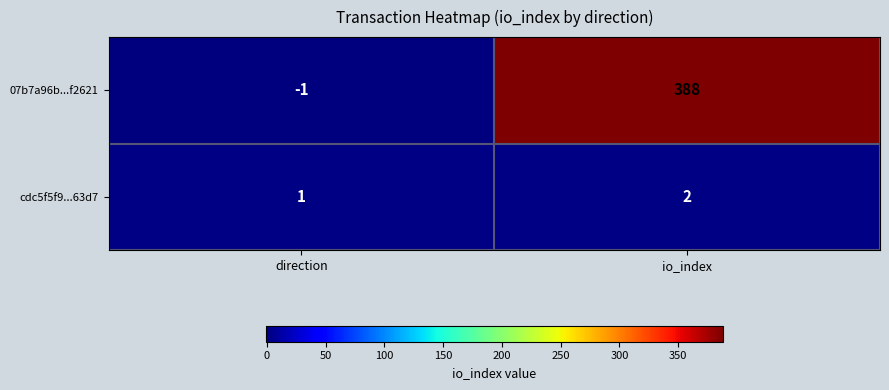

What is the sum of the cdc5f5f9...63d7 values at io_index and direction?

3